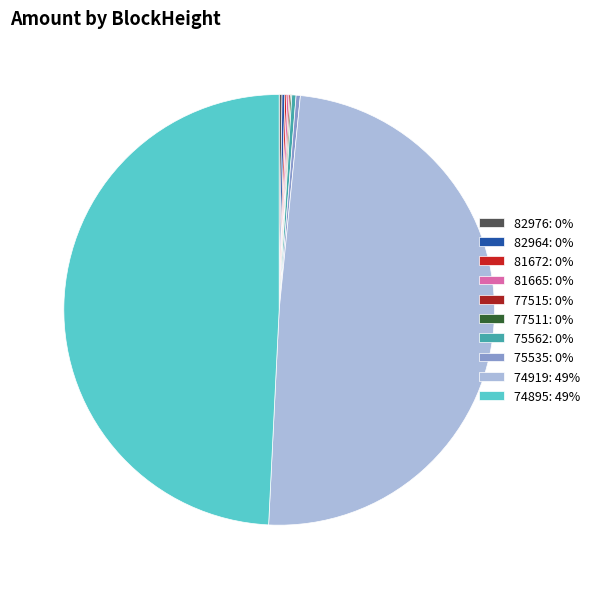

What percentage is NOT represented by 77515?

99.9%